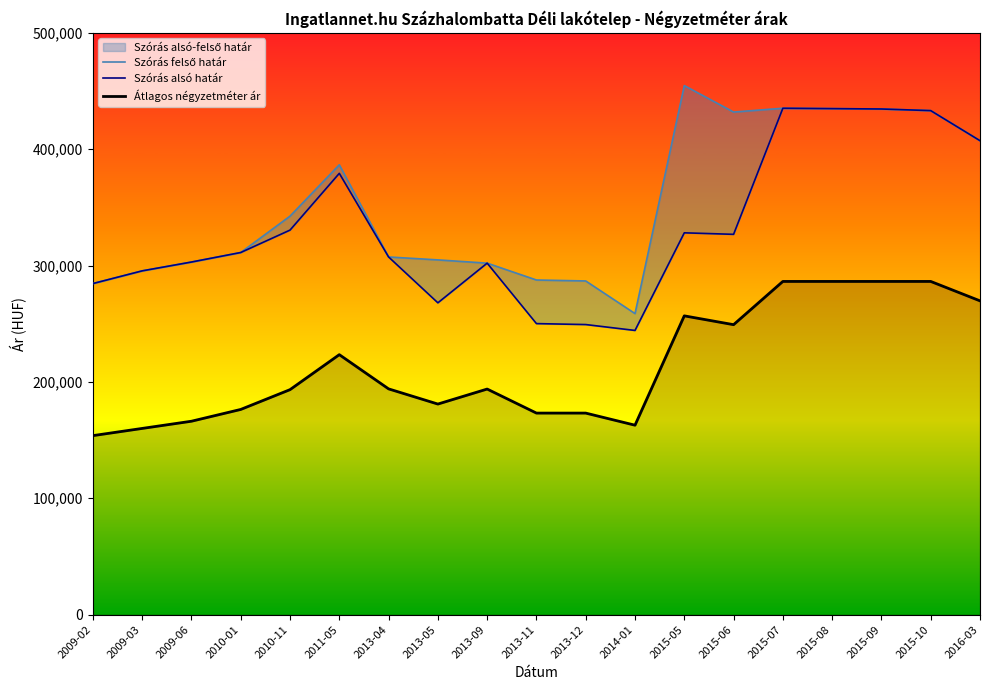

What is the difference between the maximum and minimum values in the Szórás felső határ series?

195928